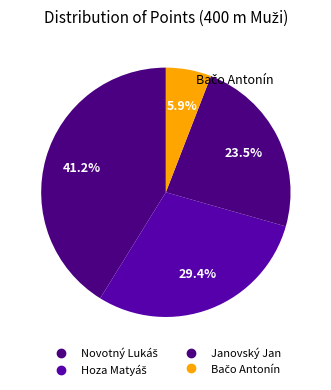

Which has a higher value, Bačo Antonín or Janovský Jan?

Janovský Jan